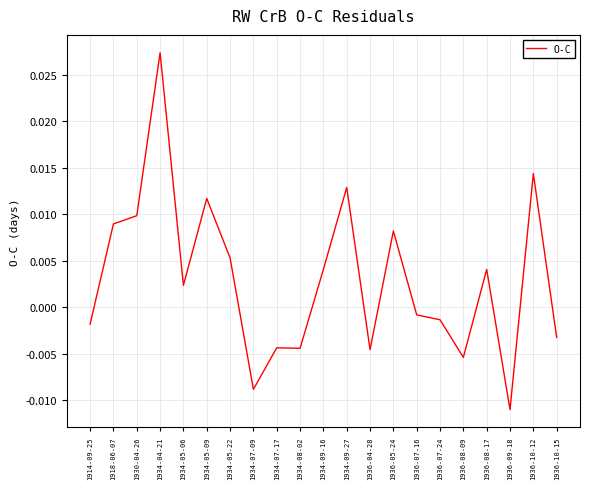

Where is the first local minimum?

1934-05-06